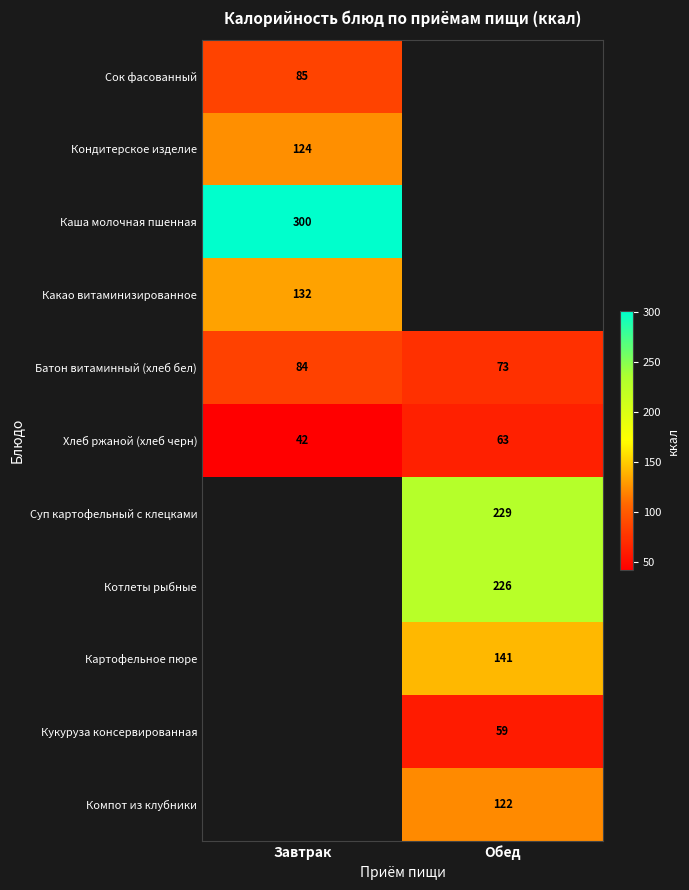

Is it true that Хлеб ржаной (хлеб черн) equals 63 at Обед?

True